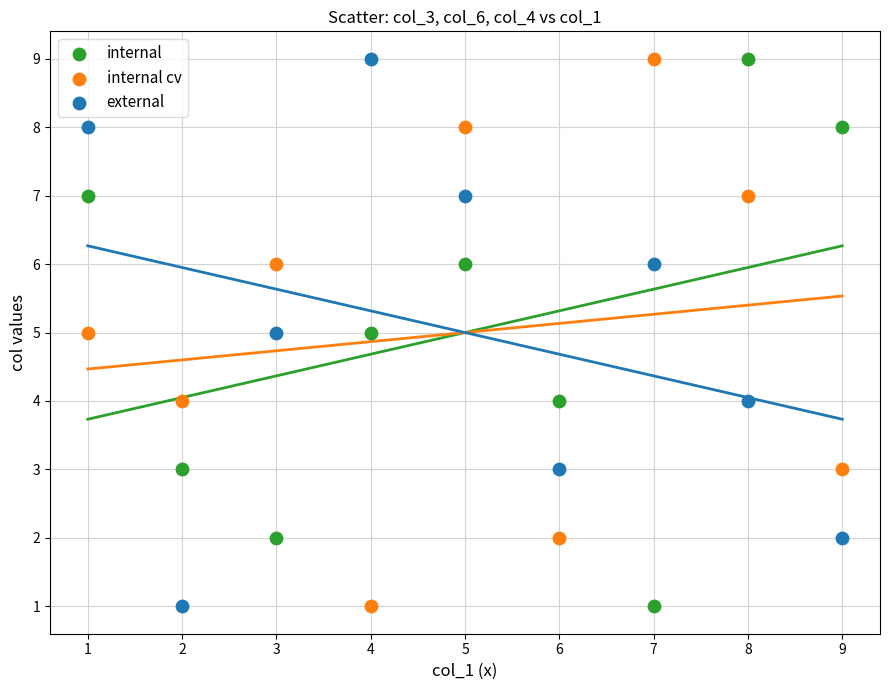

Across all data points, what is the range of X values (max minus min)?

8